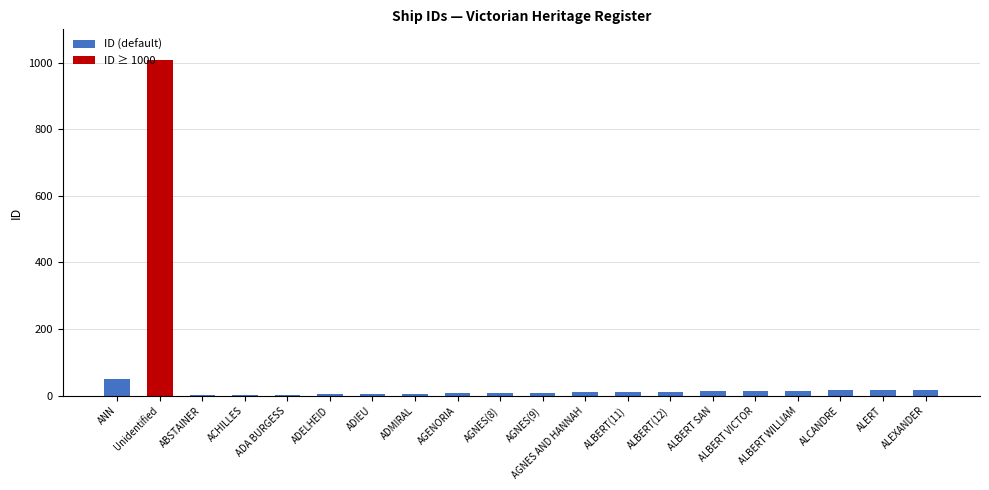

Is it true that the value at ANN is 51?

True